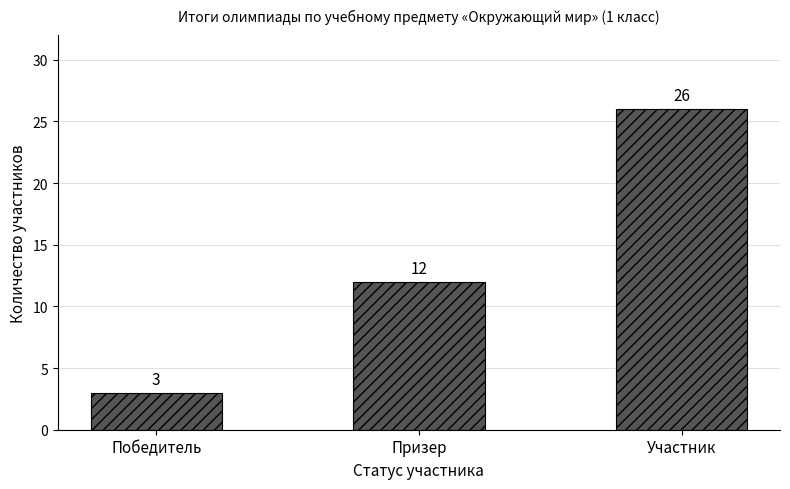

What is the average value?

14